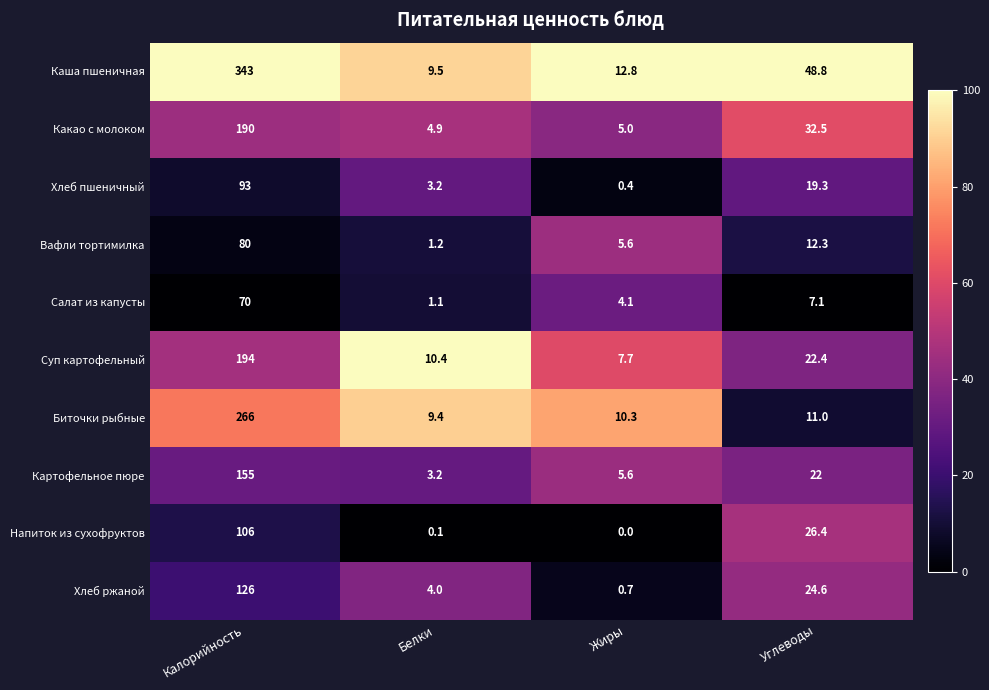

The Вафли тортимилка series shows 2.1 at Белки. True or false?

False